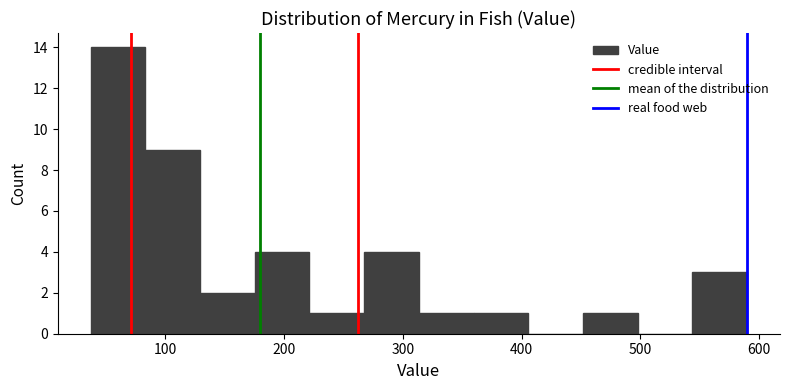

Reading left to right, list every bar in this chart as the range it spans on the x-axis followed by its height. Neither the bar edges nor the heights are printed on the chart, so give them approximately, as read against the axes.

40 to 80: 14
80 to 130: 9
130 to 180: 2
180 to 220: 4
220 to 270: 1
270 to 310: 4
310 to 360: 1
360 to 410: 1
410 to 450: 0
450 to 500: 1
500 to 540: 0
540 to 590: 3